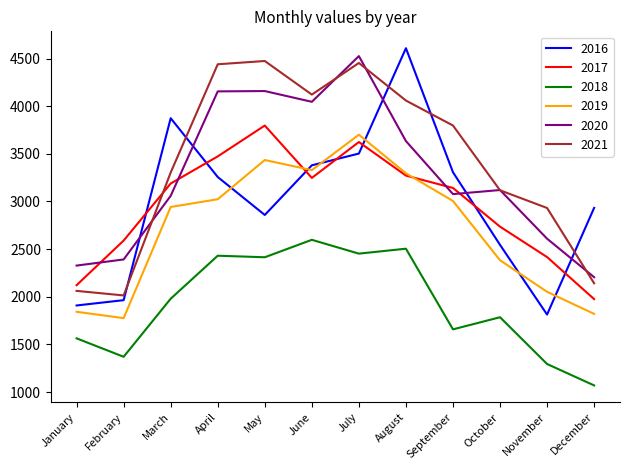

How many lines are shown in the chart?

6